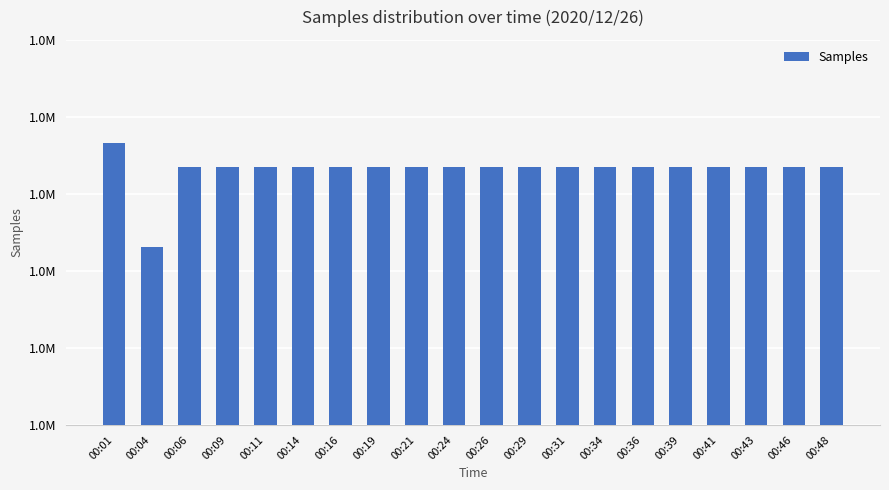

What is the average value?

1765795